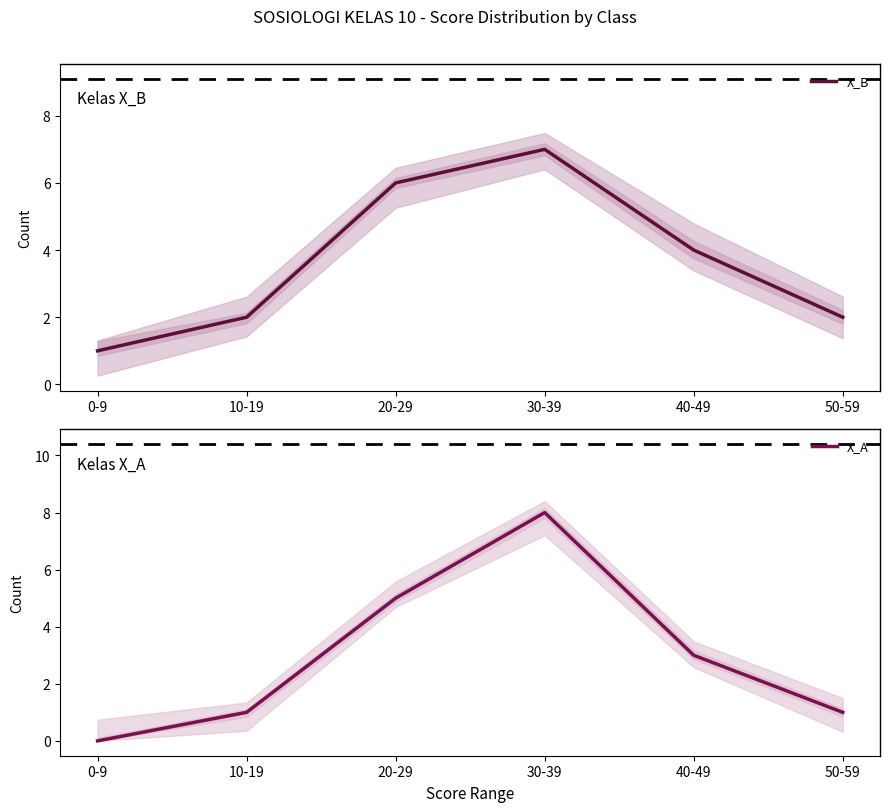

At how many categories does at least one series exceed 4?

2